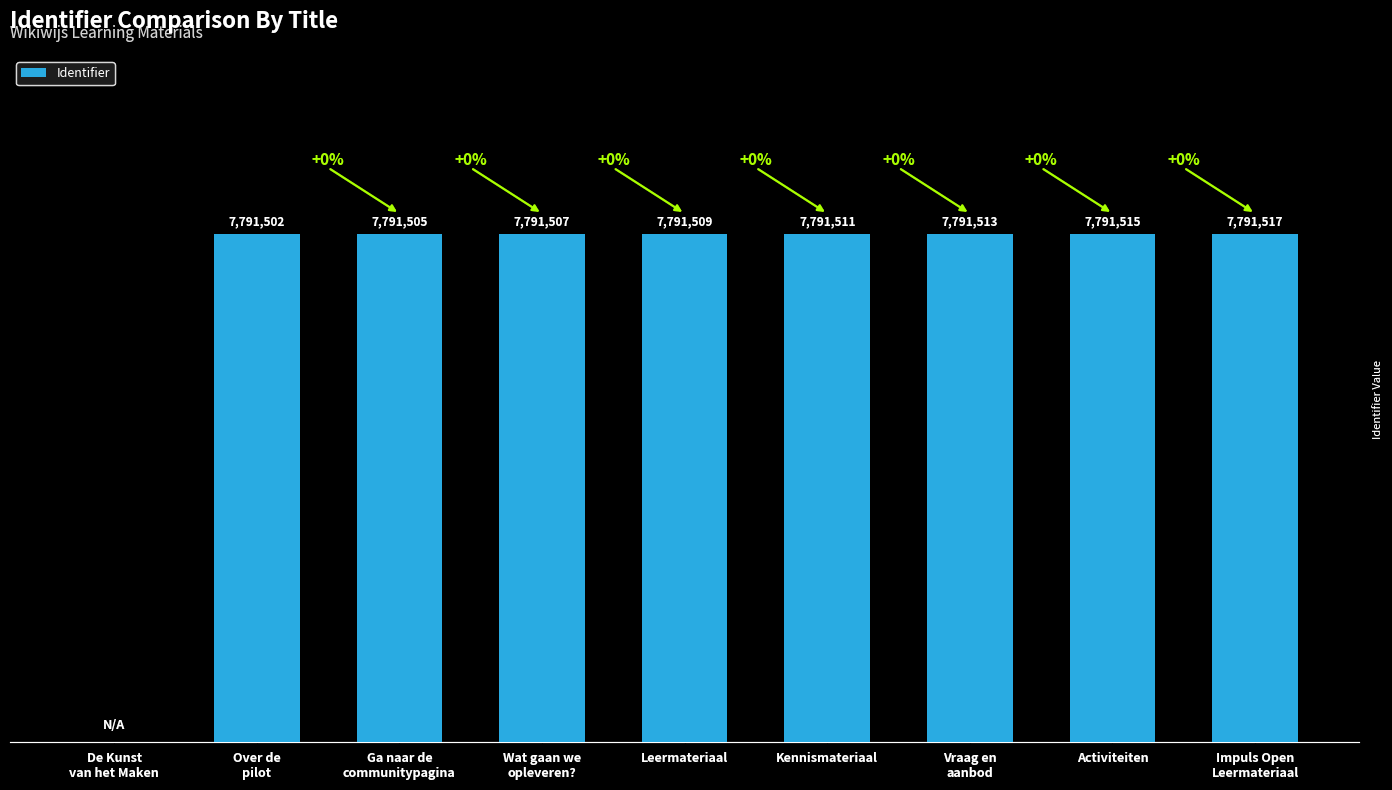

Are the bars horizontal?

No